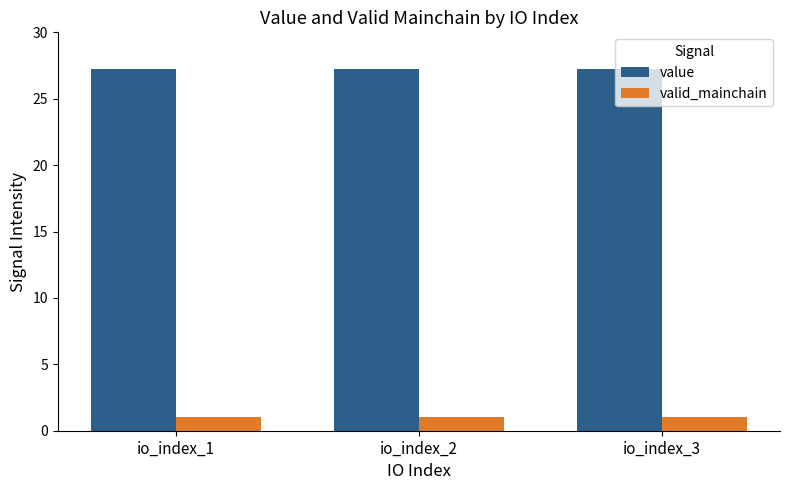

What is the value of the value bar at the 3rd from the left?

27.3